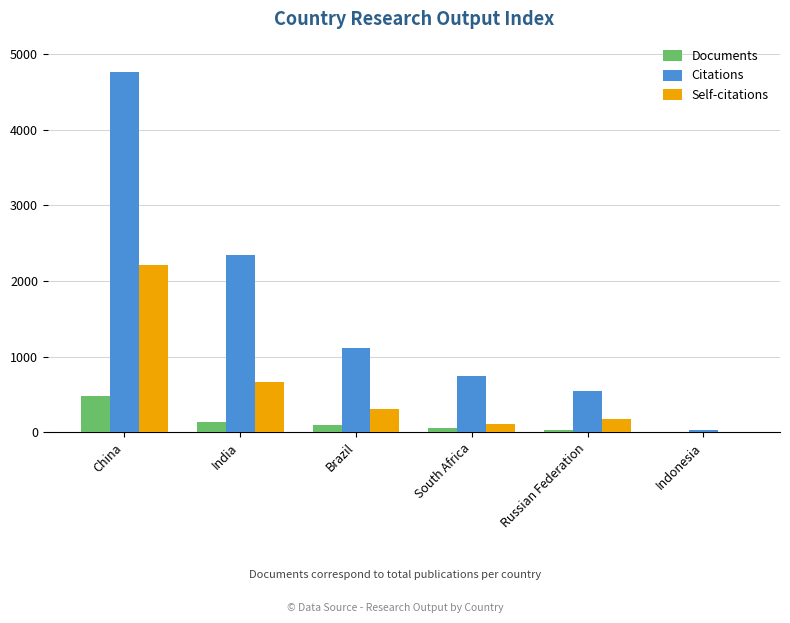

Is it true that Citations equals 547 at Russian Federation?

True